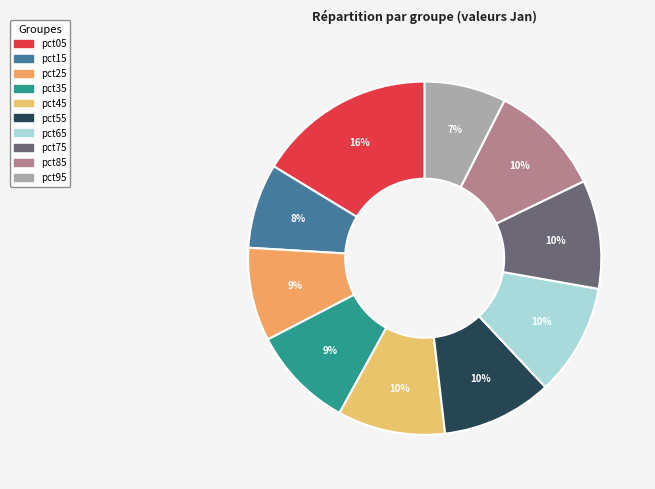

To the nearest percent, what is the difference between the largest and smallest slice percentages?

9%